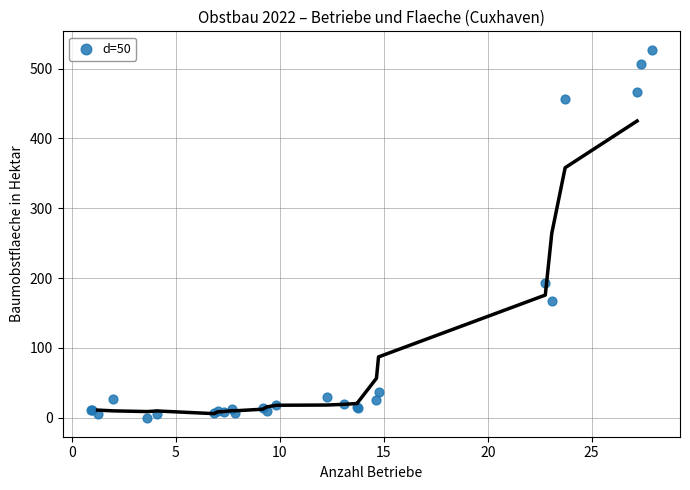

What Y value in the scatter plot is closest to 263?

192.4